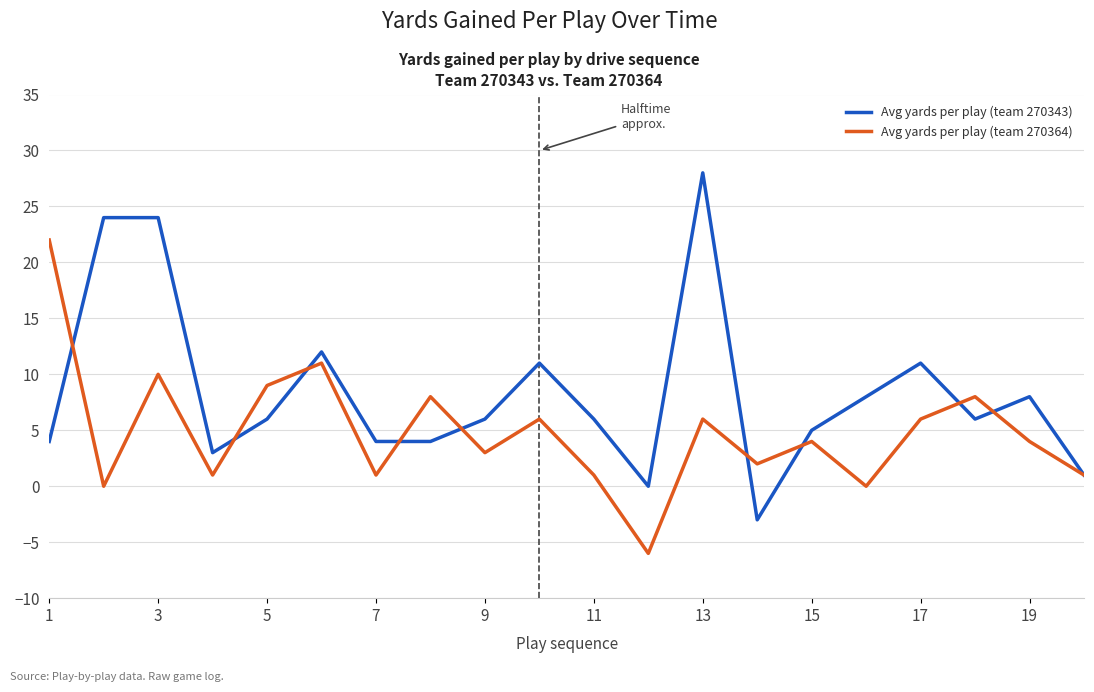

Which series has the largest total across all categories?

Avg yards per play (team 270343)